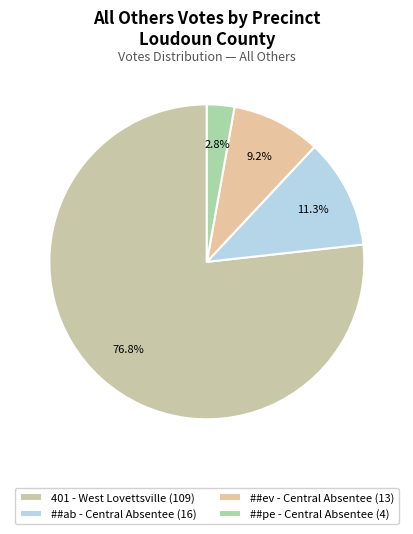

How many slices are in this pie chart?

4